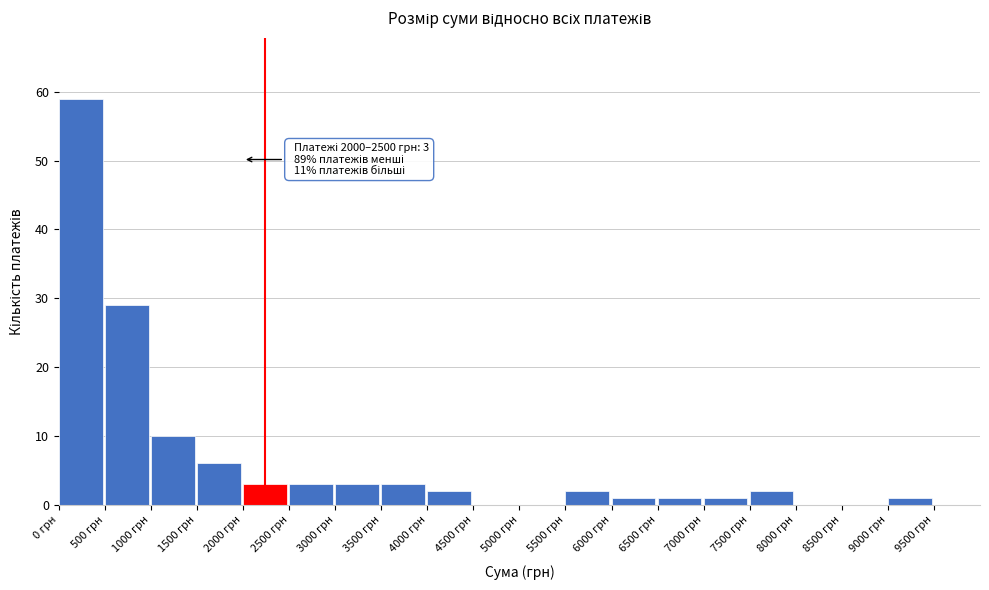

Which range on the x-axis has the tallest bar?

0 to 500